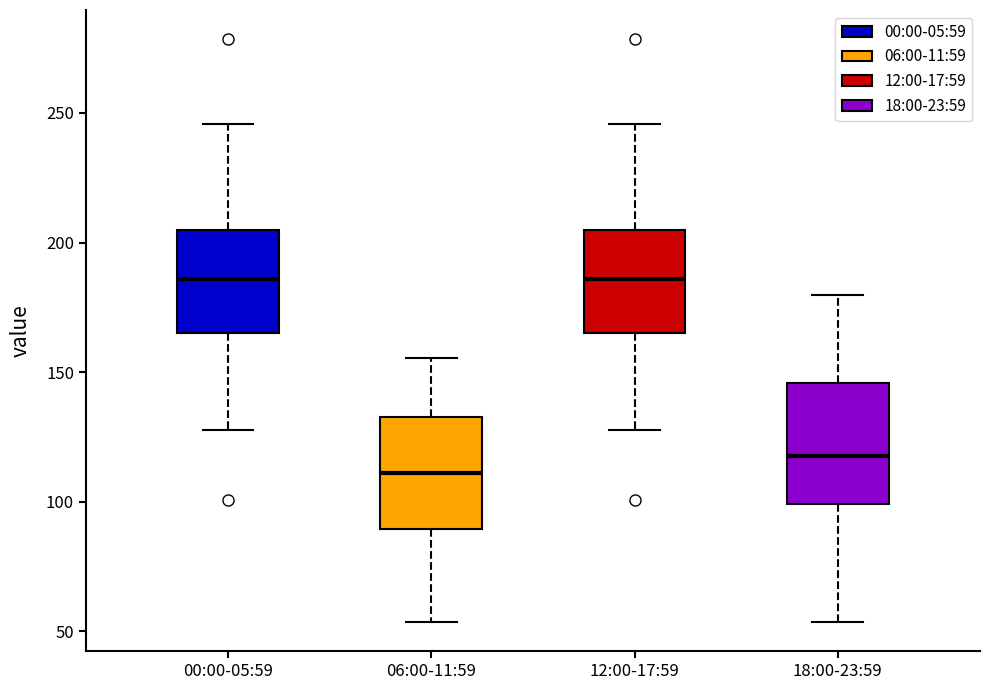

Where does the median line of the box for 18:00-23:59 sit on the y-axis? The values are not printed on the chart, so give them approximately, as read against the axis.

120